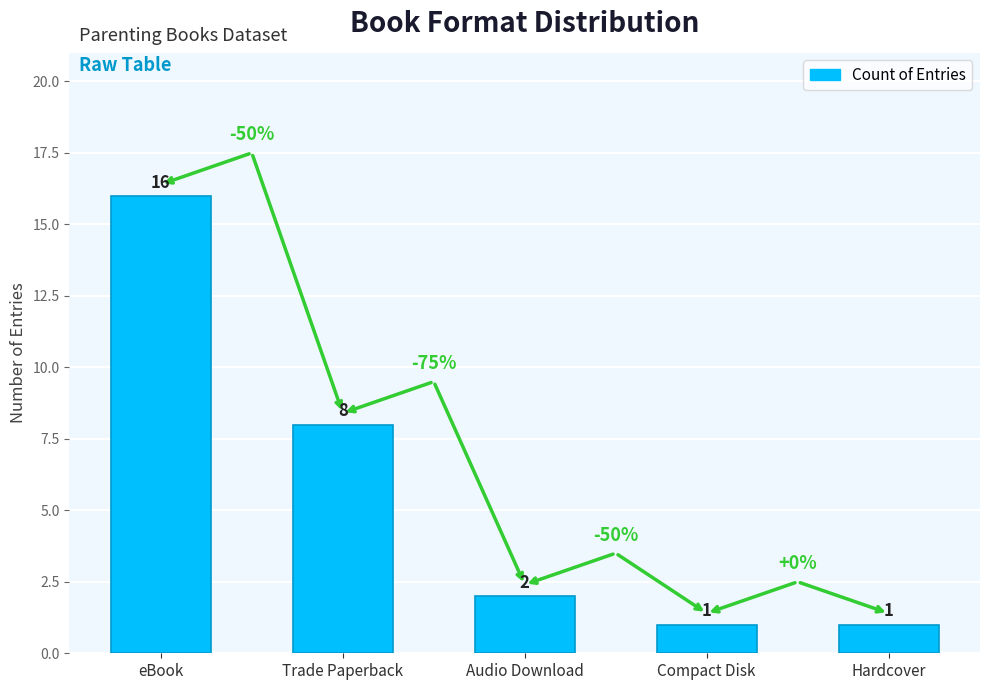

What is the label of the 4th bar from the right?

Trade Paperback